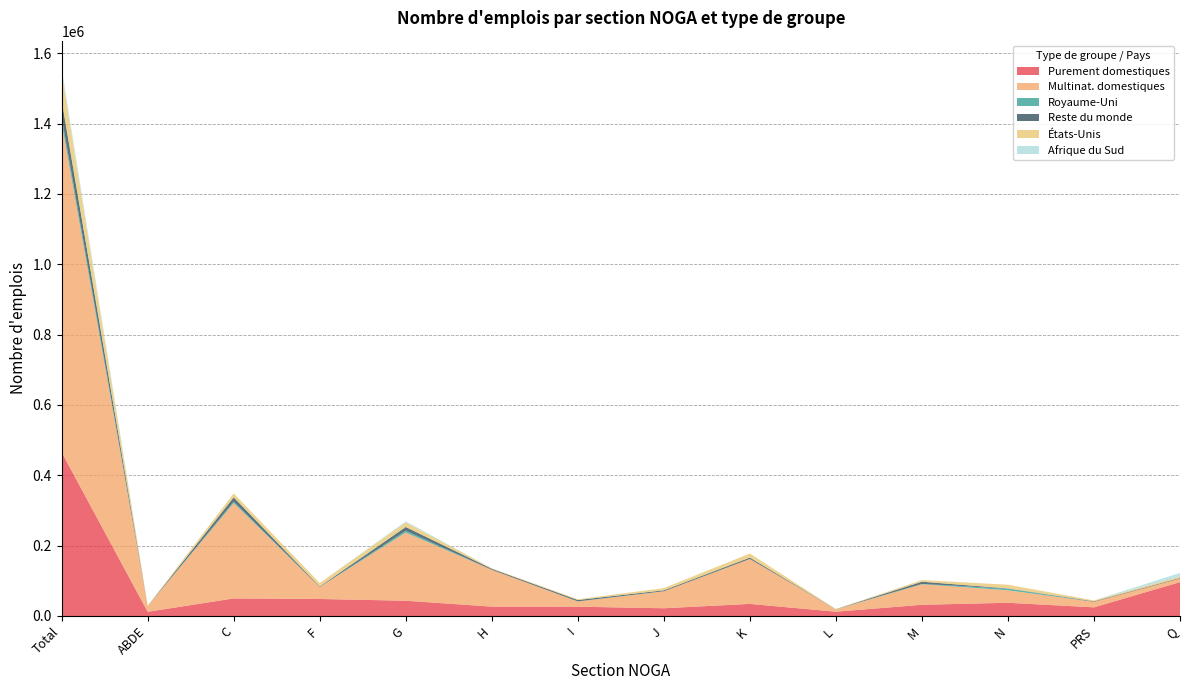

Reading left to right, list all the values displayed in this chart.

Purement domestiques: Total=465431	ABDE=11943	C=49886	F=48364	G=43400	H=26576	I=26434	J=22004	K=34380	L=12133	M=31880	N=37538	PRS=24609	Q=96284
Multinat. domestiques: Total=936924	ABDE=15860	C=271171	F=33966	G=193988	H=104699	I=14821	J=48087	K=127679	L=6640	M=58347	N=35651	PRS=15700	Q=10315
Royaume-Uni: Total=16136	ABDE=0	C=3965	F=15	G=5112	H=22	I=366	J=297	K=74	L=677	M=958	N=4650	PRS=0	Q=0
Reste du monde: Total=47613	ABDE=263	C=12195	F=1457	G=10551	H=2876	I=3765	J=2648	K=3851	L=70	M=6172	N=589	PRS=1490	Q=1686
États-Unis: Total=78620	ABDE=728	C=11216	F=9926	G=13171	H=1565	I=2247	J=6259	K=11643	L=96	M=4637	N=10496	PRS=2475	Q=4161
Afrique du Sud: Total=13064	ABDE=0	C=14	F=0	G=2842	H=81	I=0	J=0	K=0	L=0	M=162	N=0	PRS=0	Q=9959